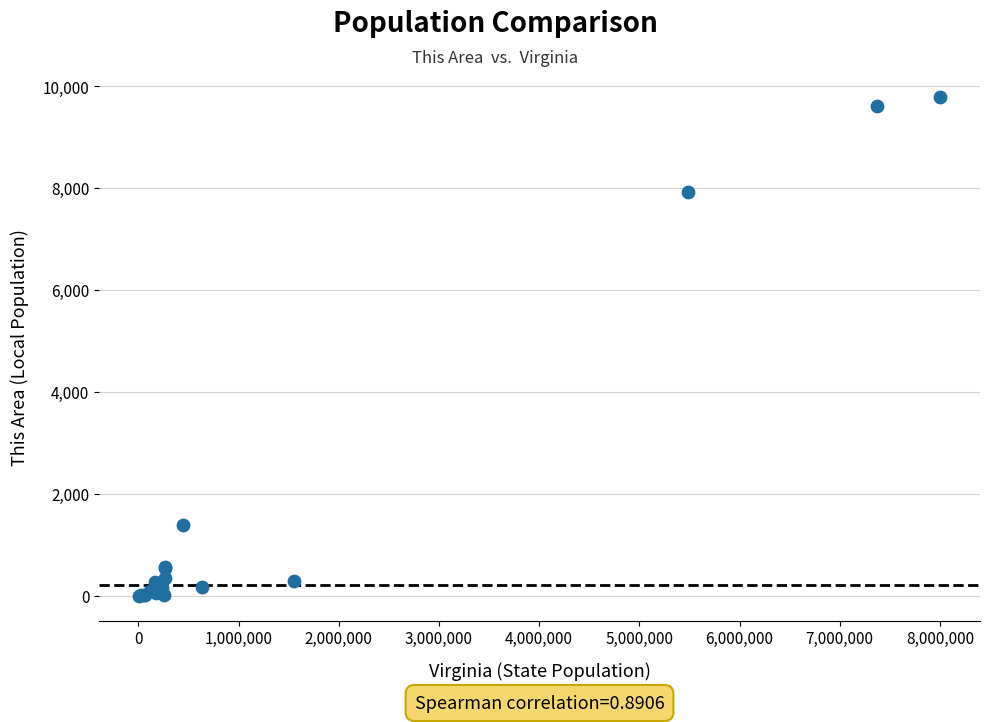

What Y value in the scatter plot is closest to 4892?

7921